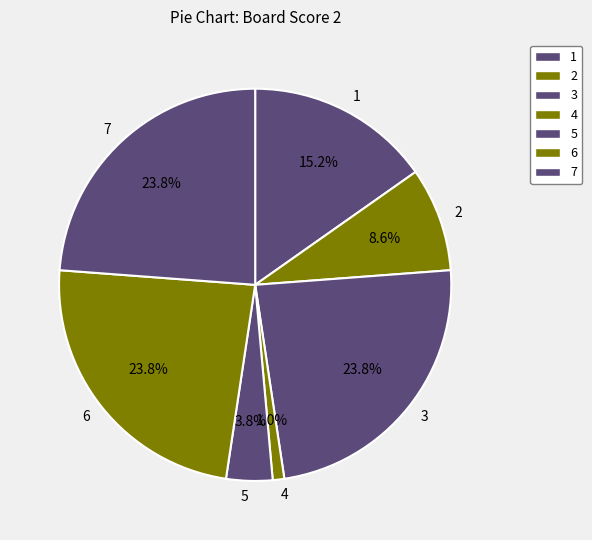

Which has a higher value, 6 or 4?

6